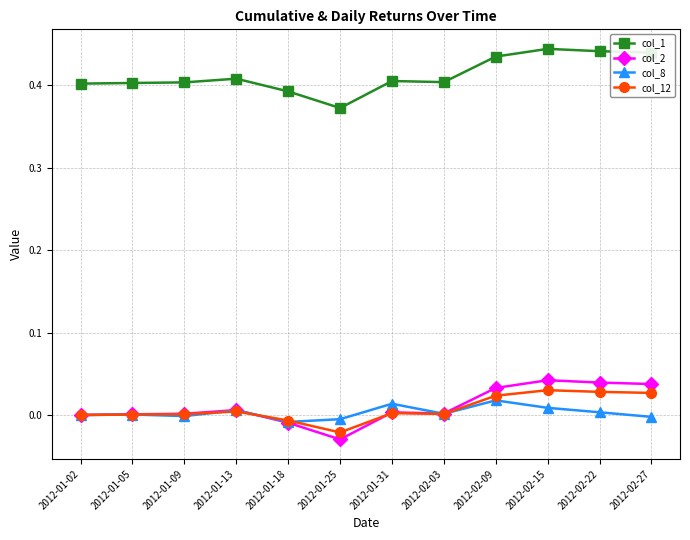

True or false: col_2 has more than 1 interior local peaks.

True